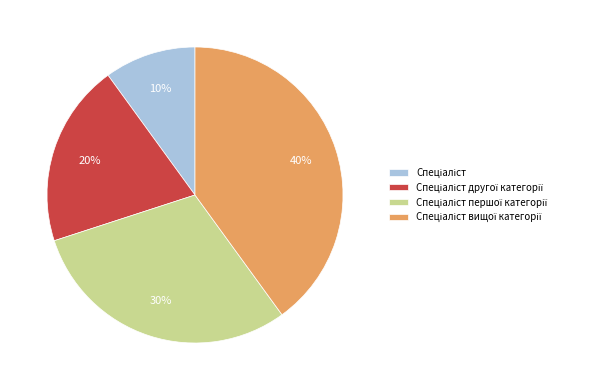

Is there a majority slice in this chart?

No